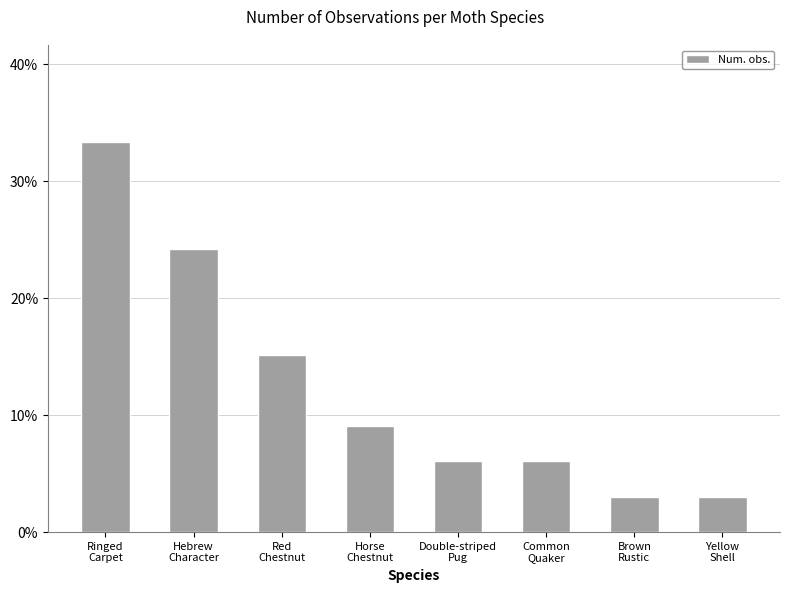

Reading left to right, extract all data points from this chart.

33.3	24.2	15.2	9.1	6.1	6.1	3.0	3.0